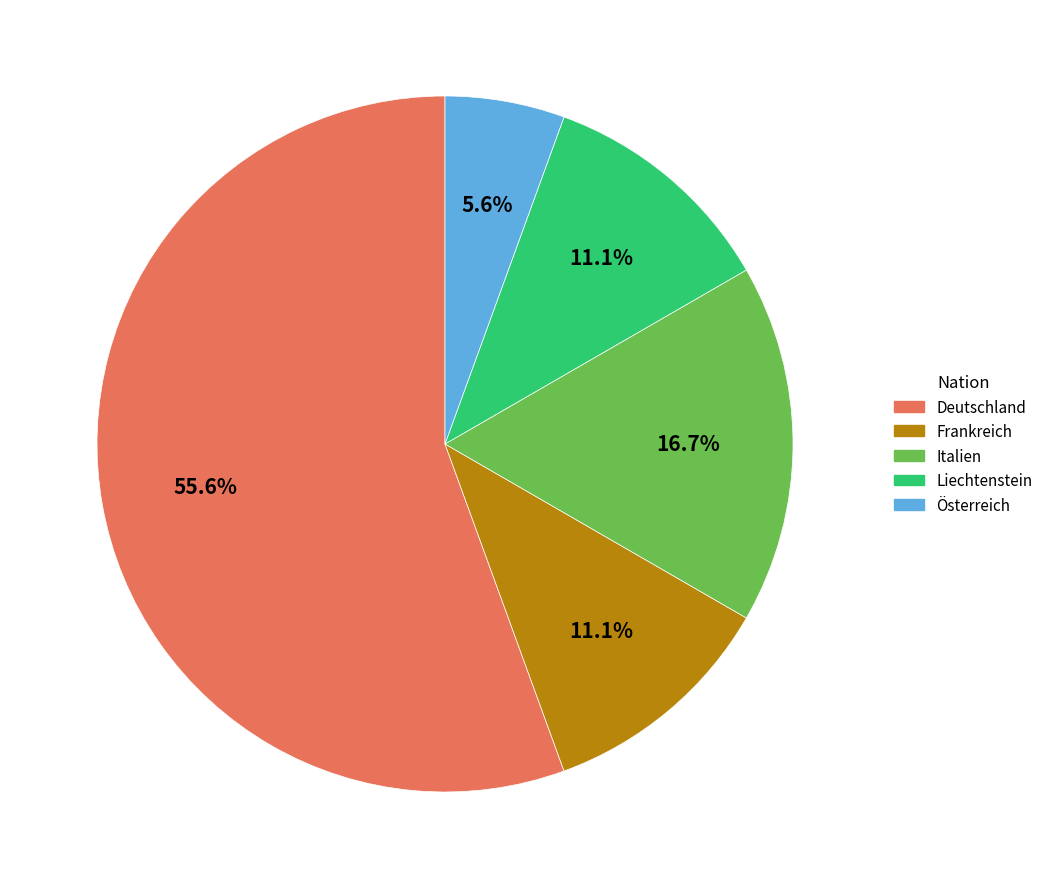

Is there a majority slice in this chart?

Yes